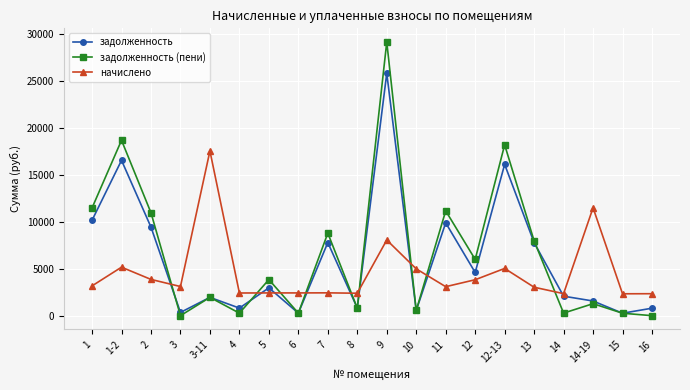

Is the value of задолженность at 14-19 greater than the value of начислено at 1?

No